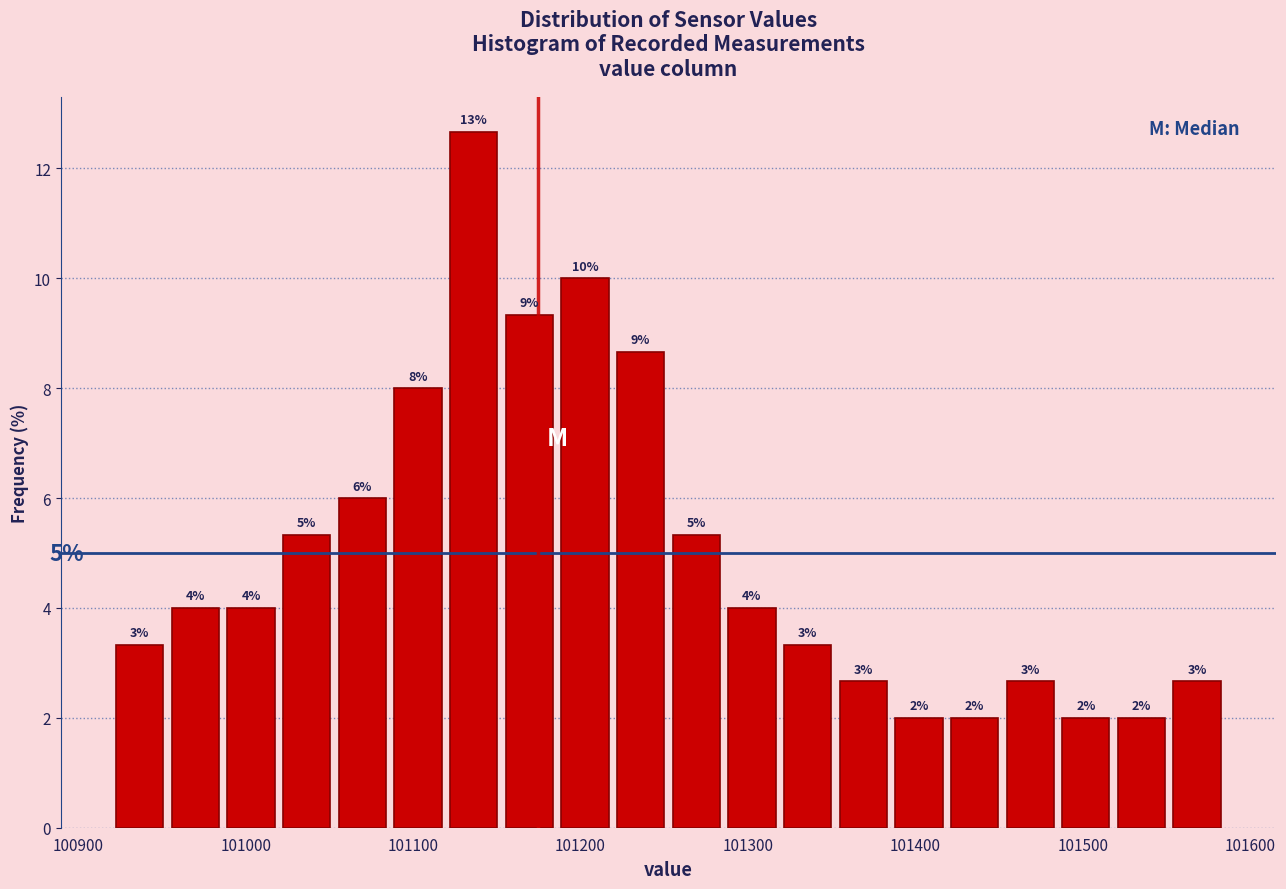

Around what value on the x-axis is the tallest bar? Give the approximate position of its centre, as read against the axis.

101140